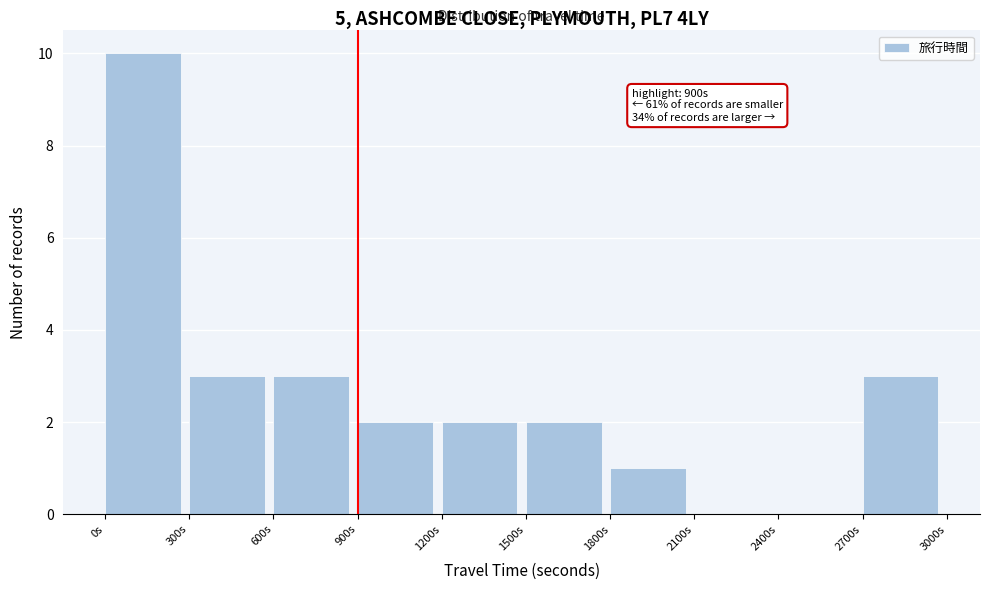

Over which range of the x-axis is the bar tallest?

0 to 300